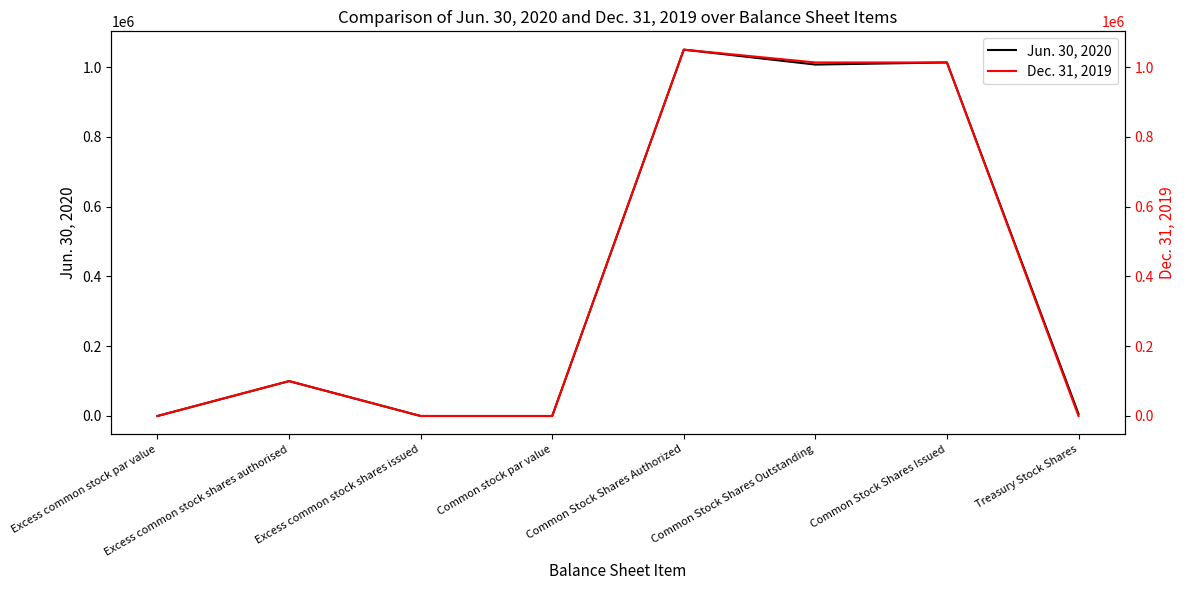

True or false: Jun. 30, 2020 and Dec. 31, 2019 intersect in this chart.

False